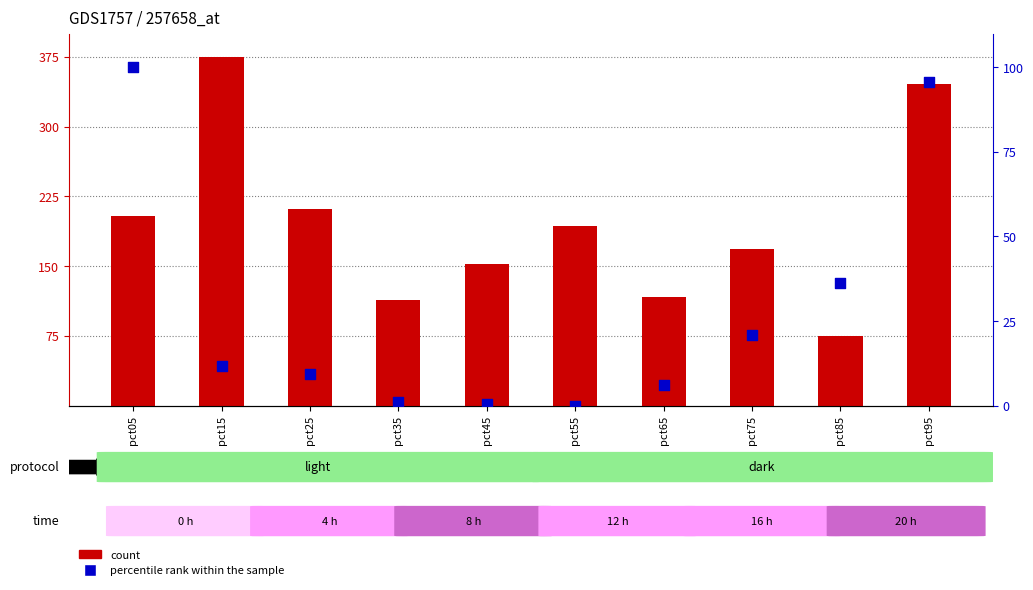

Which series contains the lowest Y value?

percentile rank within the sample